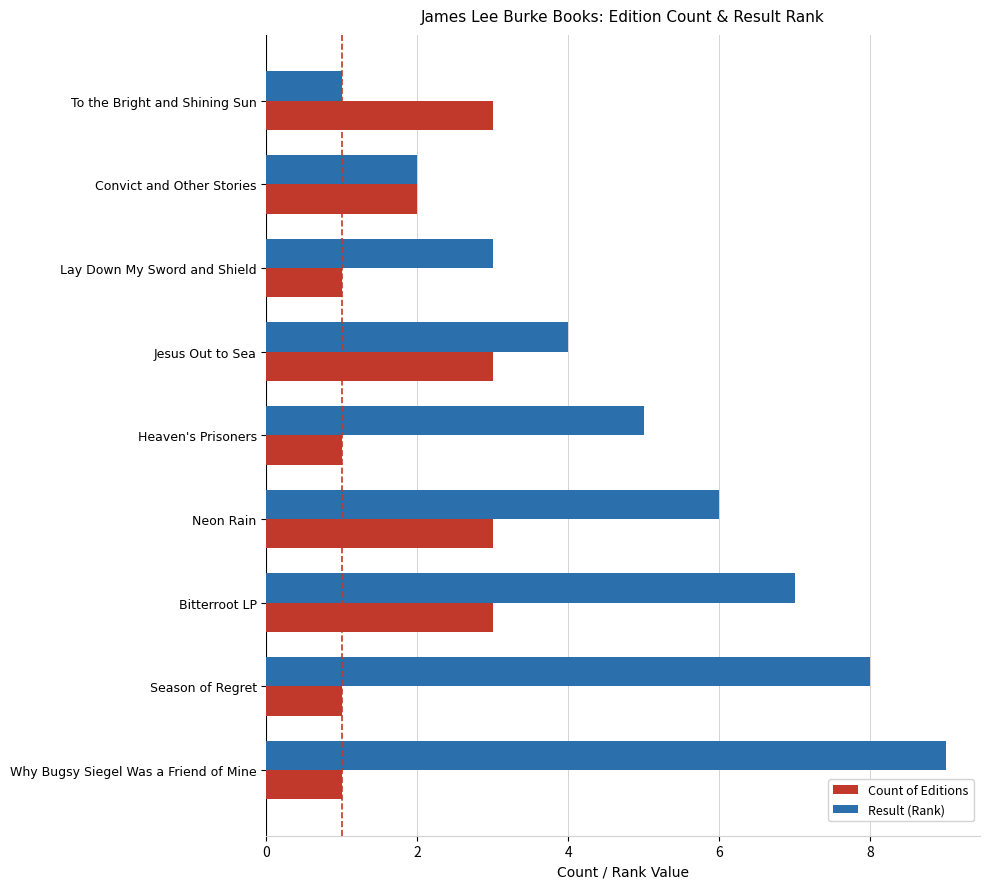

What is the minimum value for Count of Editions?

1